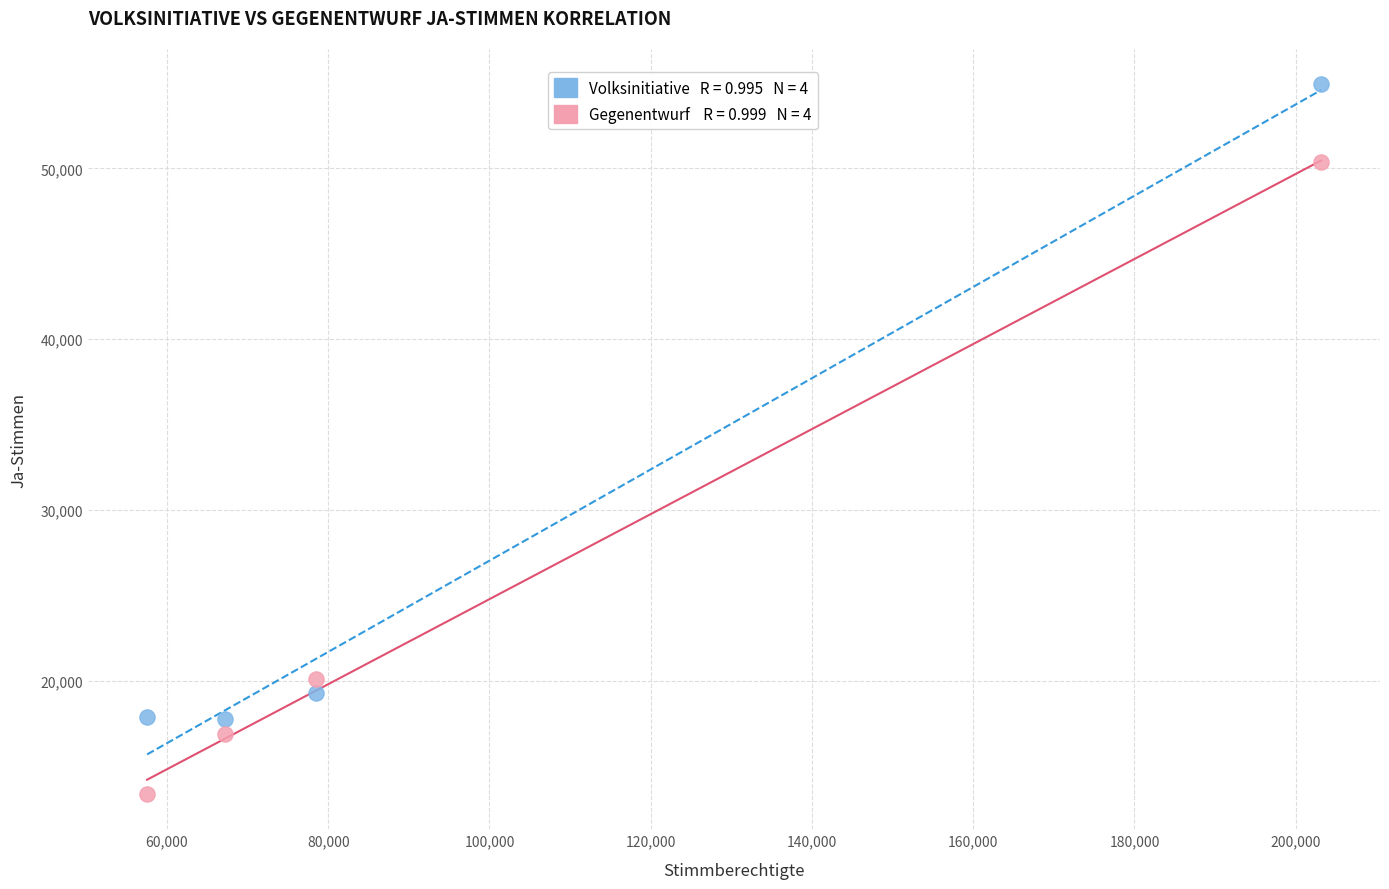

Across all series, what Y value is closest to 34152?

20101